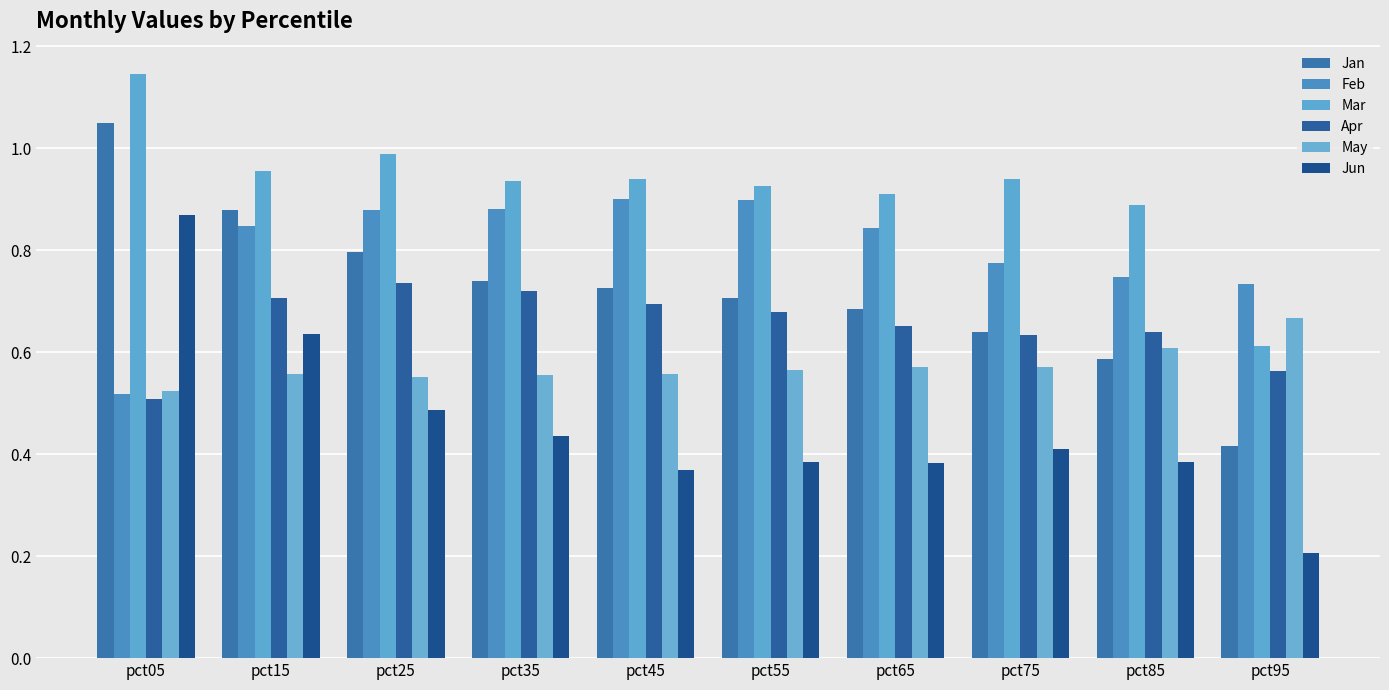

What is the average value of the Jun series?

0.5